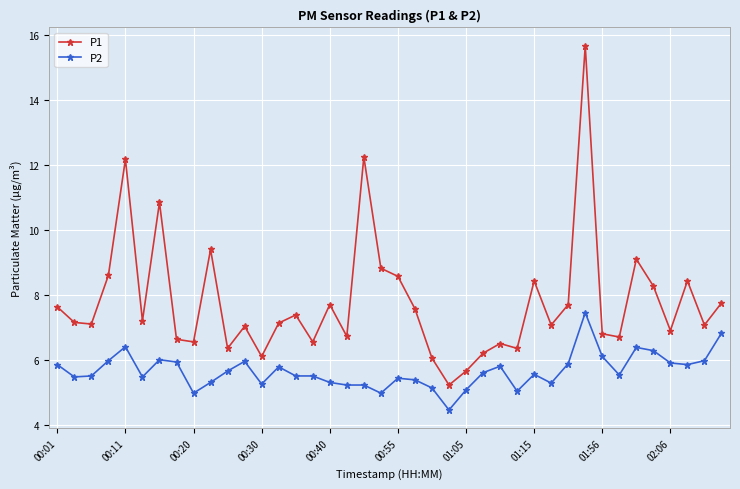

What is the difference between the second highest and minimum values in the P2 series?

2.4